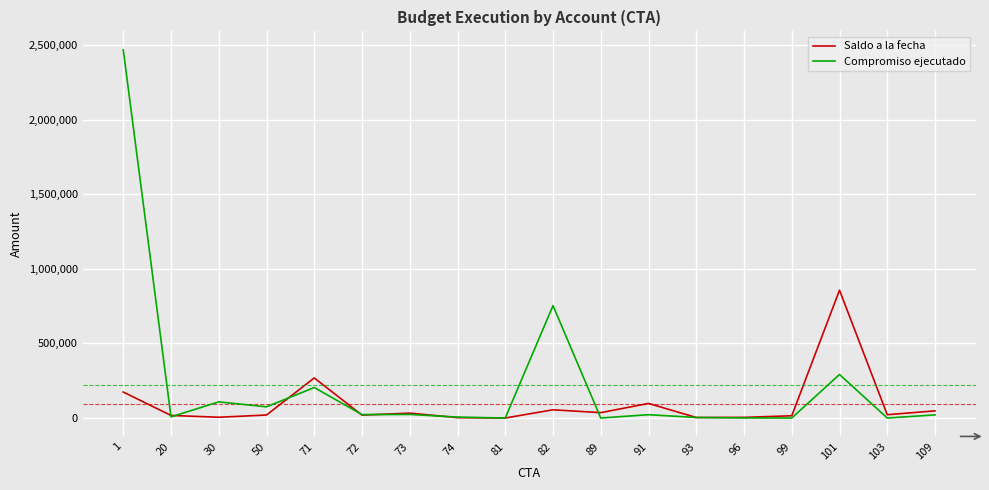

Is the value of Compromiso ejecutado at 1 greater than the value of Saldo a la fecha at 30?

Yes